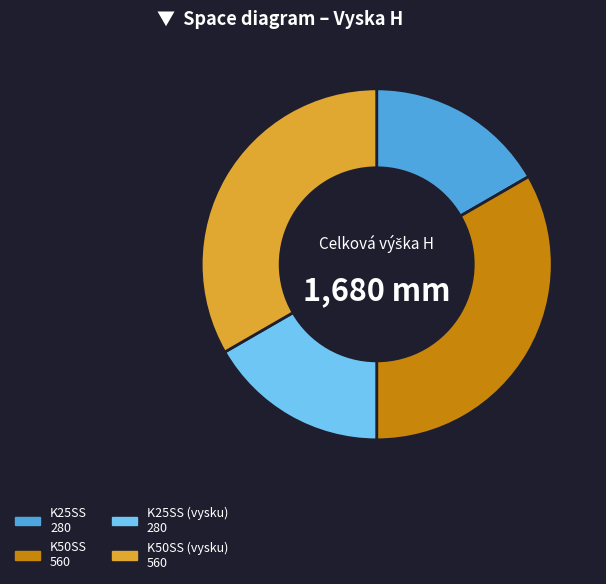

Is there any slice that represents more than half of the pie?

No